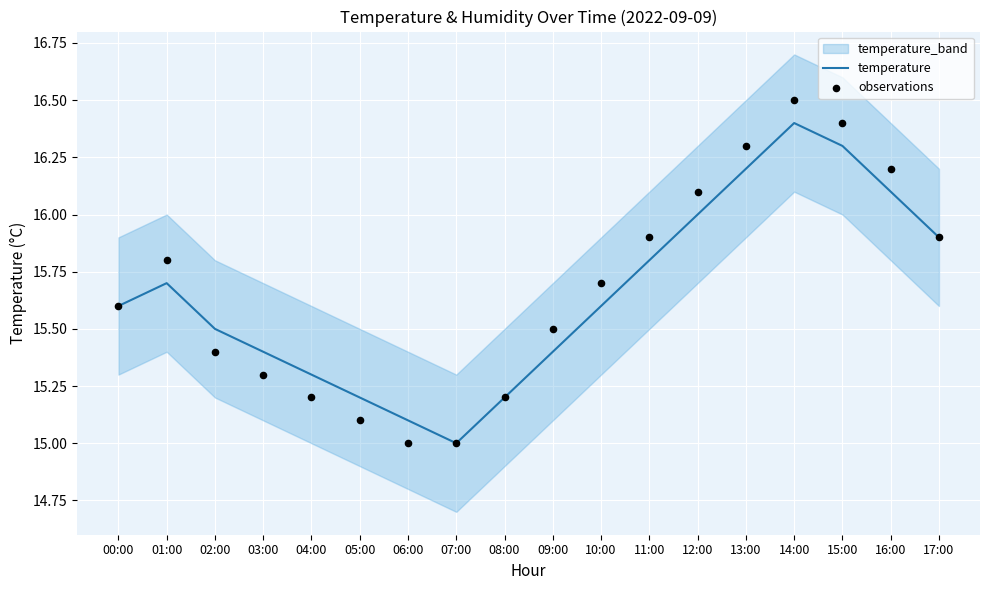

Which series has the widest spread of Y values?

observations